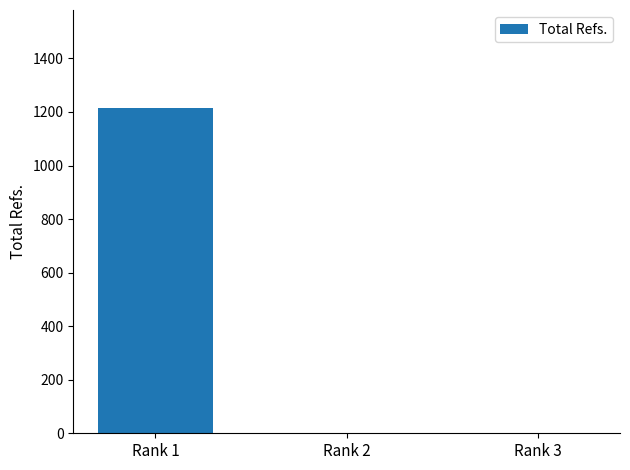

The value at Rank 3 is 0. True or false?

True